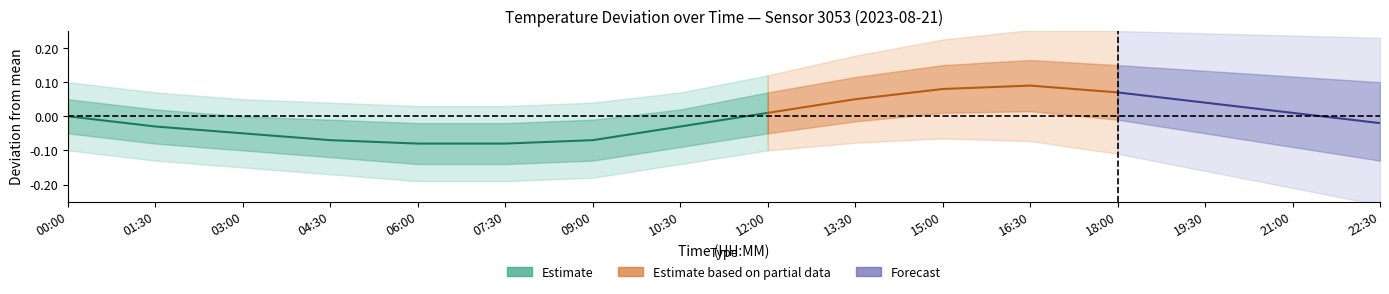

What is the label of the 6th point from the right?

04:30